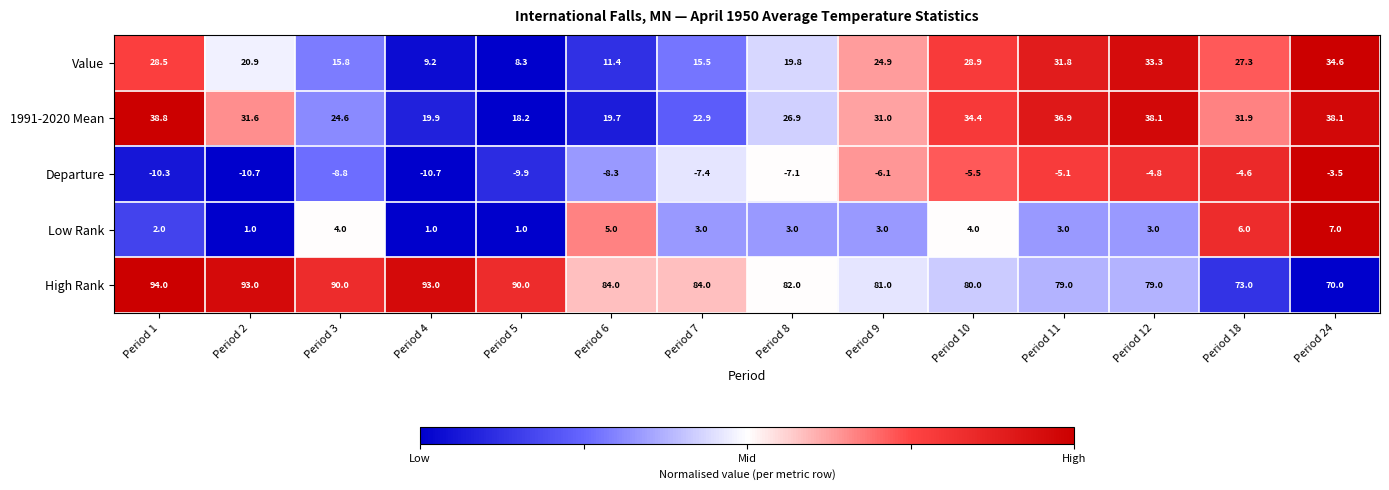

What is the difference between the highest and lowest values at Period 10?

85.5